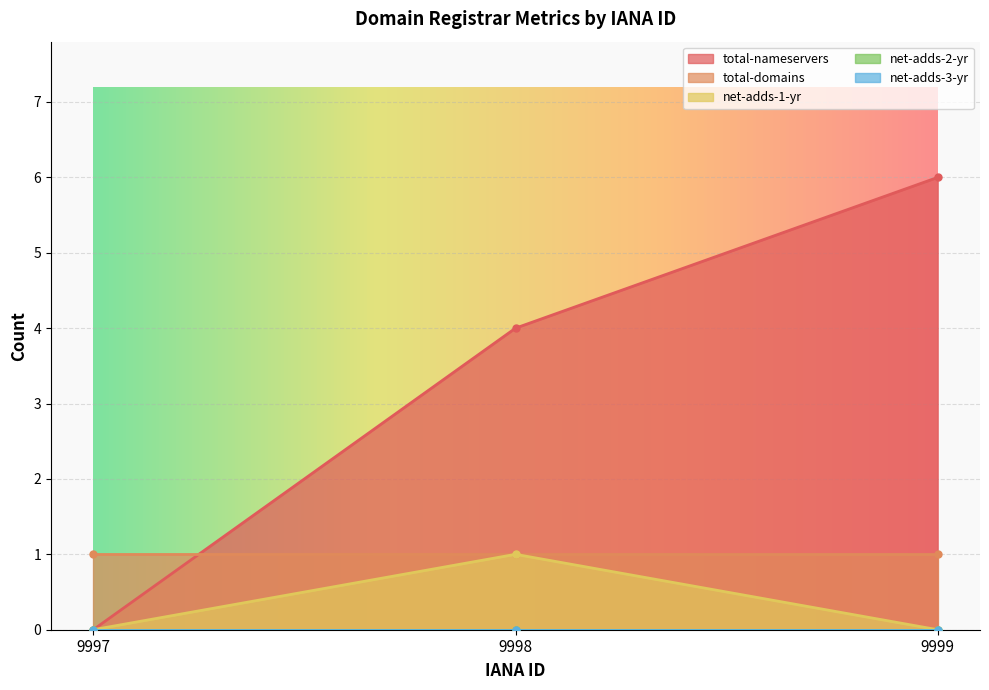

What are all the series names shown in the legend?

total-nameservers, total-domains, net-adds-1-yr, net-adds-2-yr, net-adds-3-yr